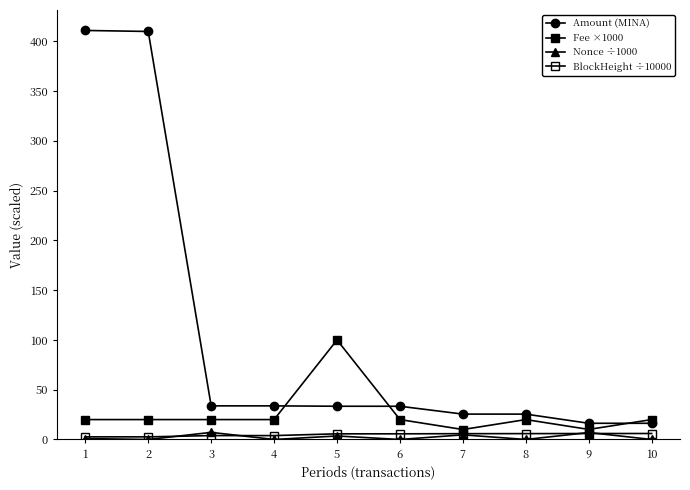

What is the spread (max minus min) of values at 4?

33.8